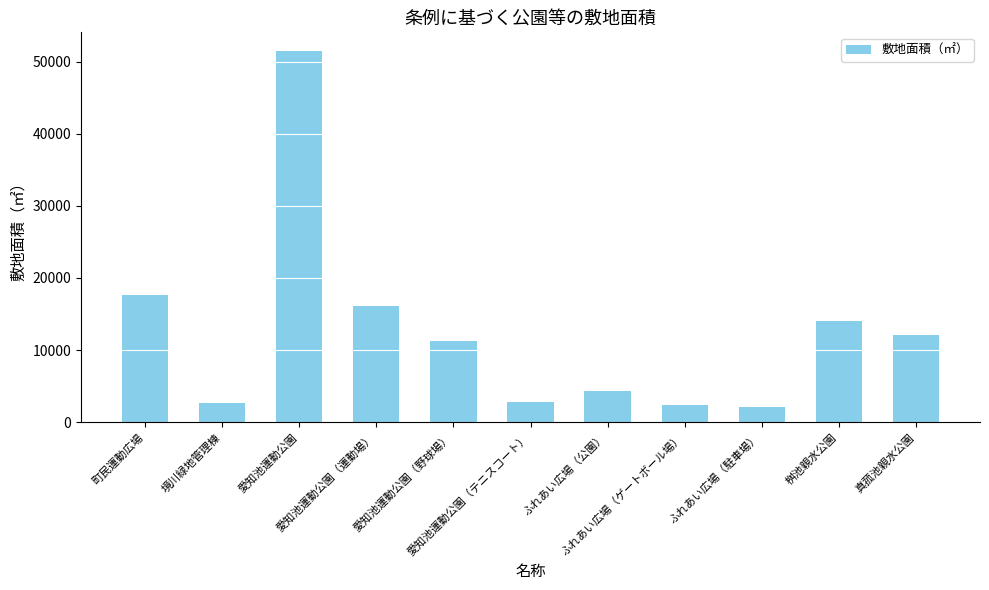

Is it true that the value at 桝池親水公園 is 14018?

True